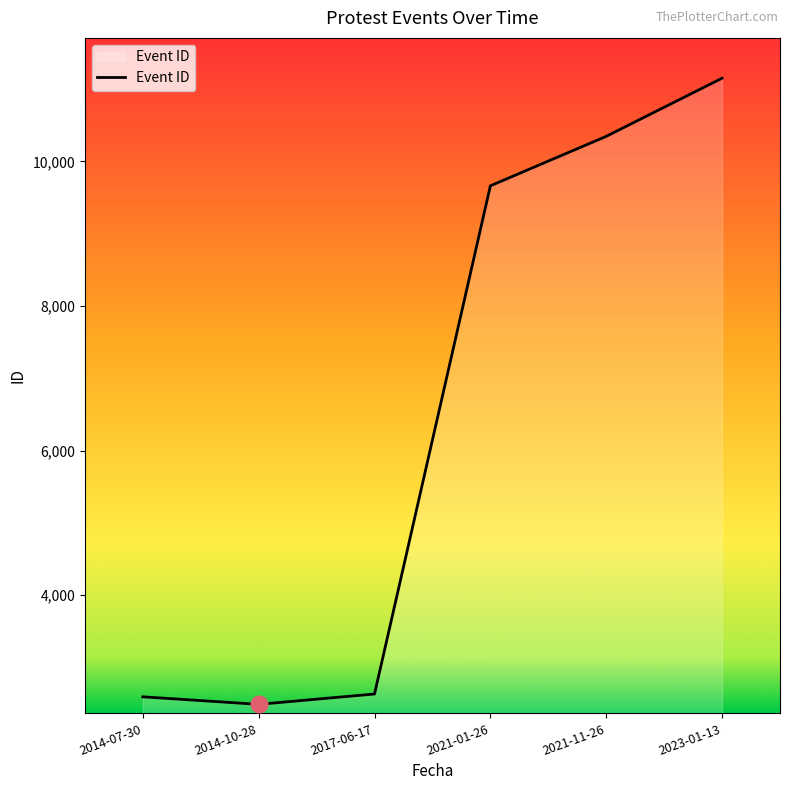

Reading left to right, extract all data points from this chart.

2596	2492	2635	9662	10346	11150